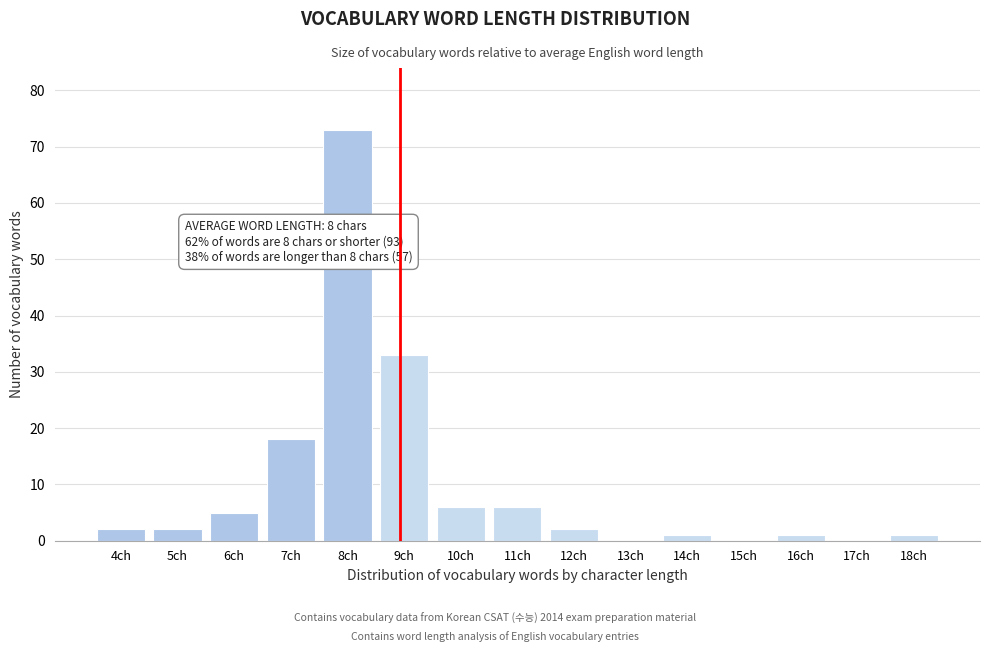

Reading left to right, transcribe all the data shown in this chart.

4ch=2	5ch=2	6ch=5	7ch=18	8ch=73	9ch=33	10ch=6	11ch=6	12ch=2	13ch=0	14ch=1	15ch=0	16ch=1	17ch=0	18ch=1